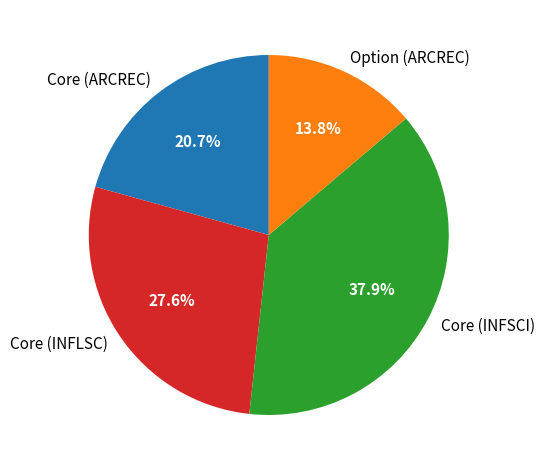

Rank the categories by value from lowest to highest.

Option (ARCREC), Core (ARCREC), Core (INFLSC), Core (INFSCI)